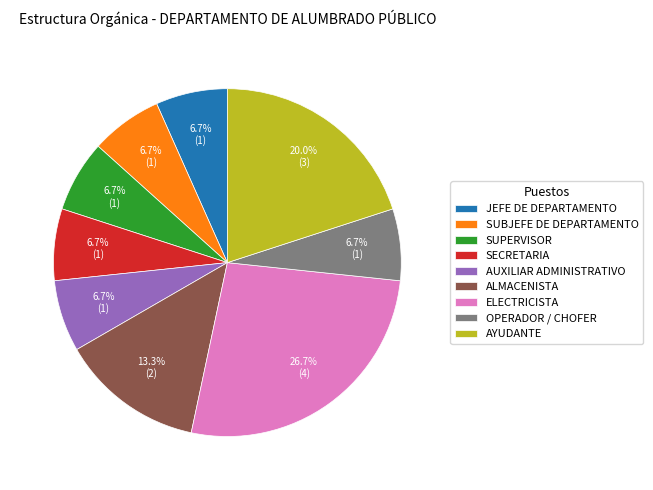

How many segments does this pie chart have?

9